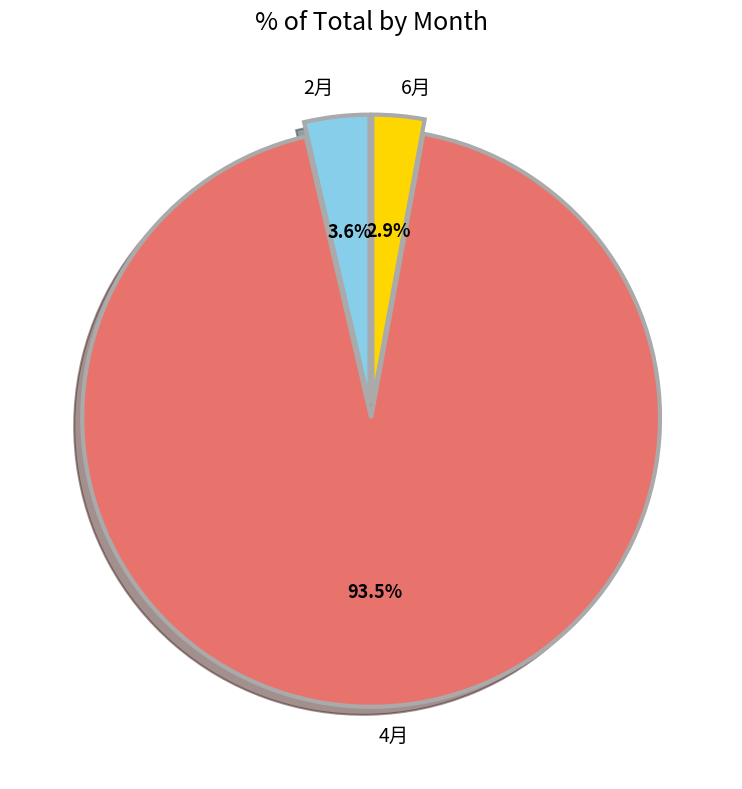

Which category accounts for the majority?

4月